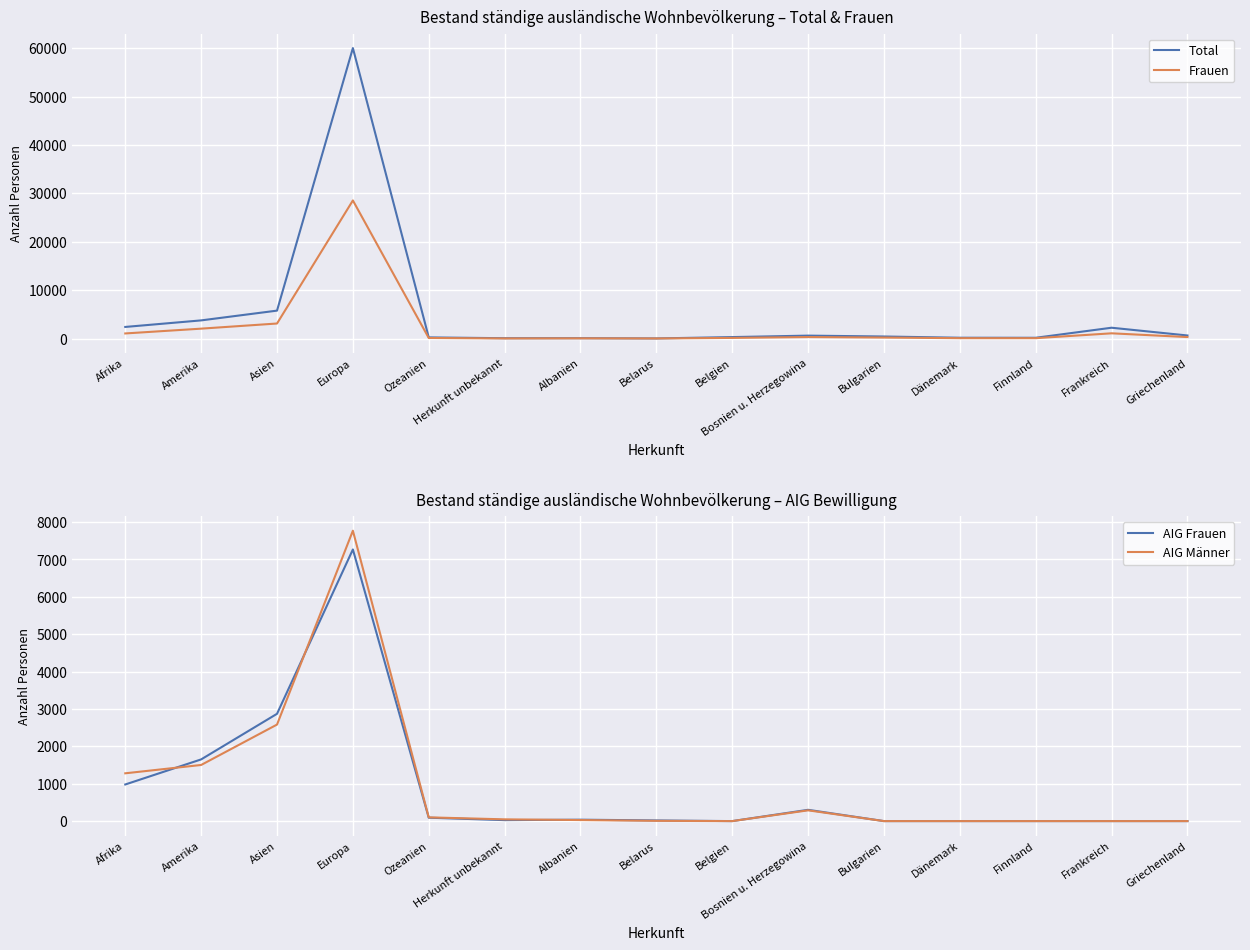

Does the chart display data point markers on the line(s)?

No